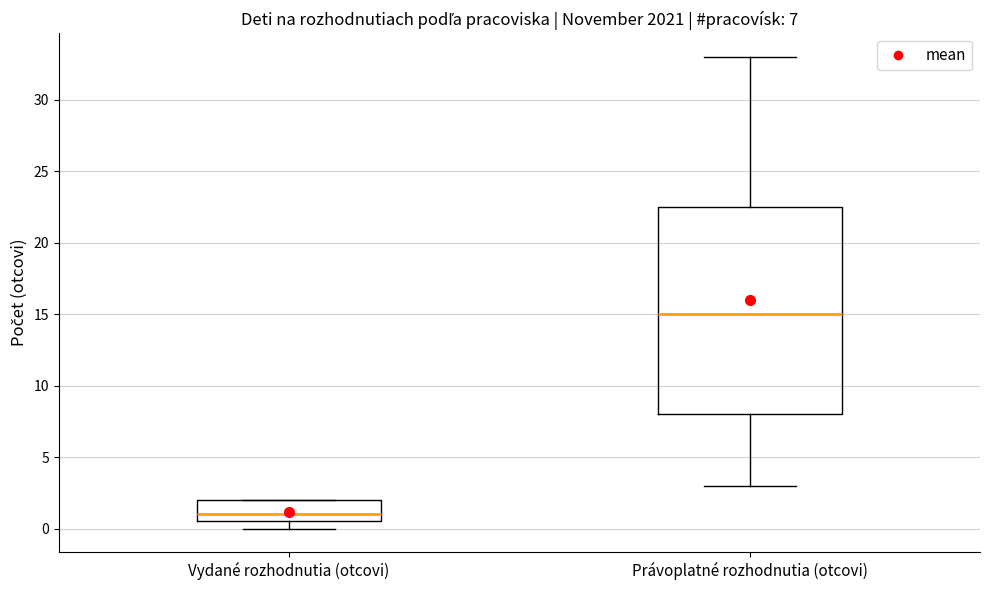

Which box is the tallest, from its lower edge to its upper edge?

Právoplatné rozhodnutia (otcovi)